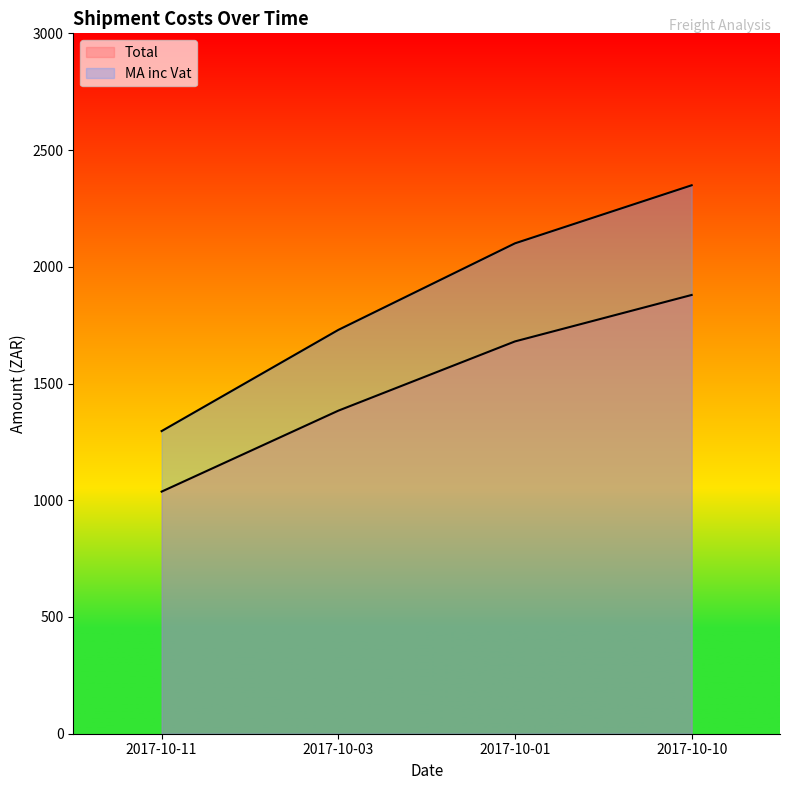

What is the value of the Total point at the 3rd from the left?

1680.4